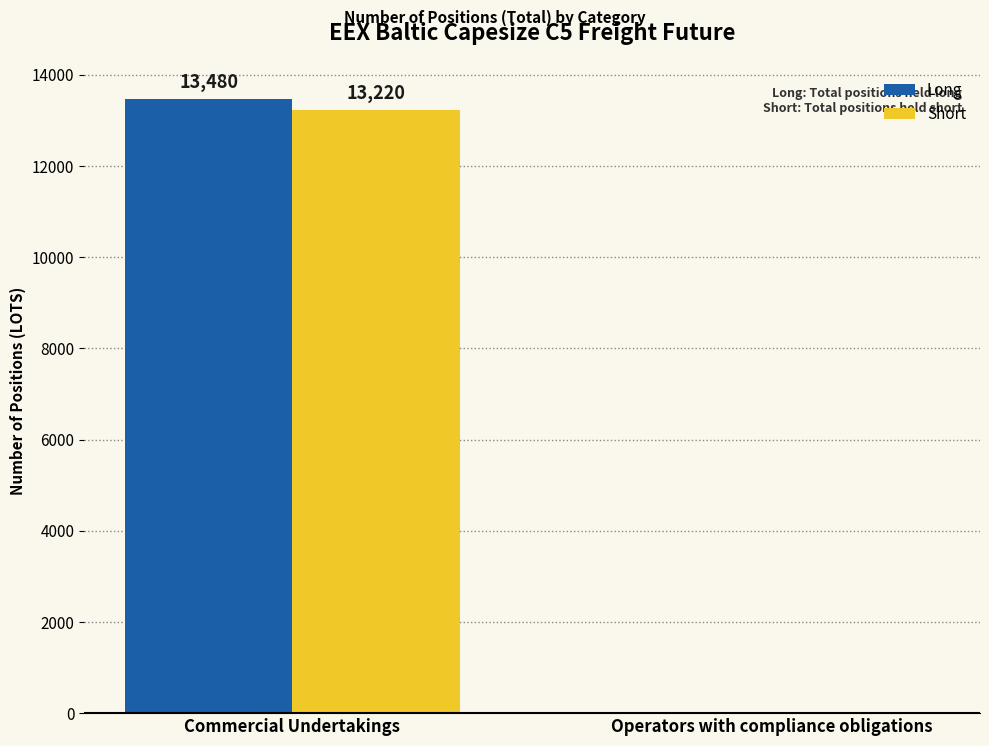

How many values in Long are above zero?

1